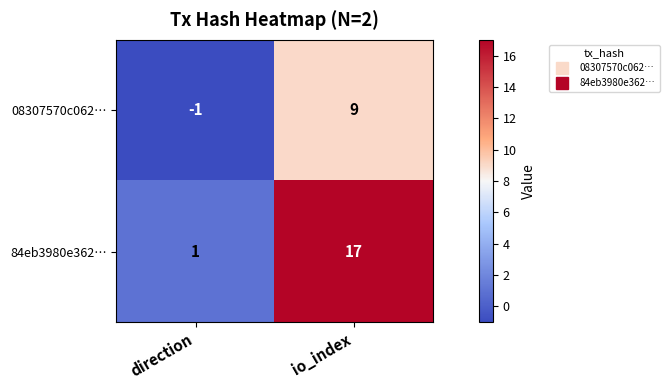

What is the average value of the 08307570c062… series?

4